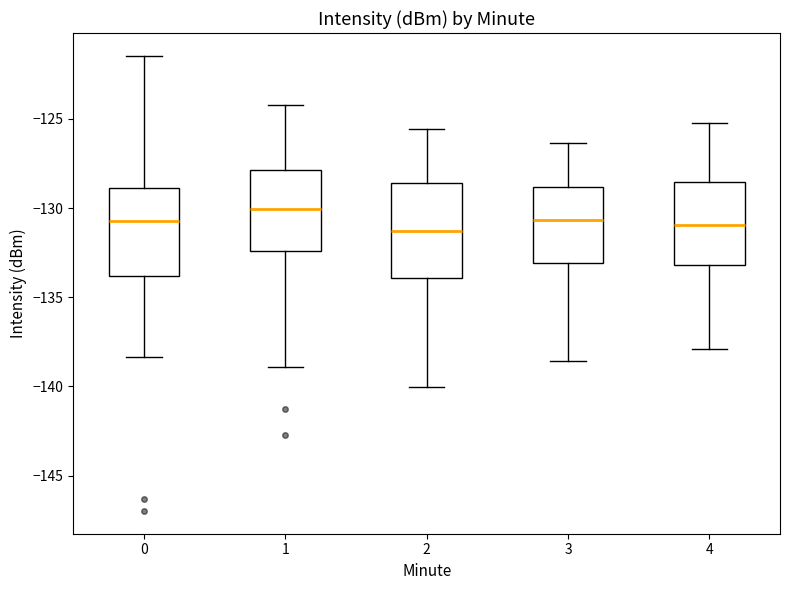

Where does the lower whisker of the box at x = 0 end on the y-axis? The values are not printed on the chart, so give them approximately, as read against the axis.

-138.5